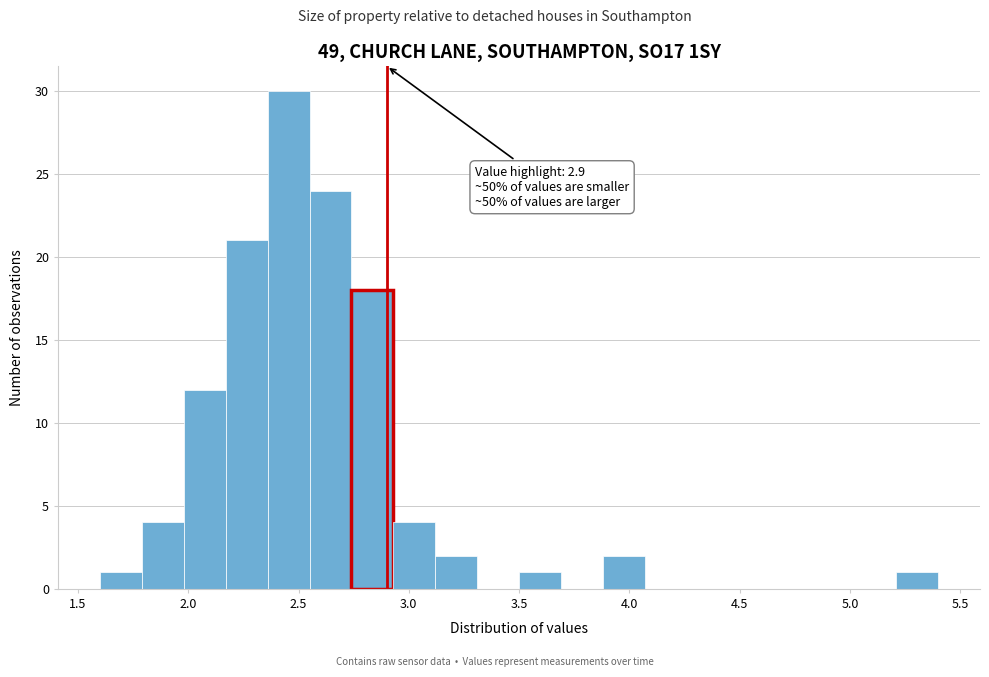

Read against the x-axis, roughly where is the centre of the tallest bar?

2.45